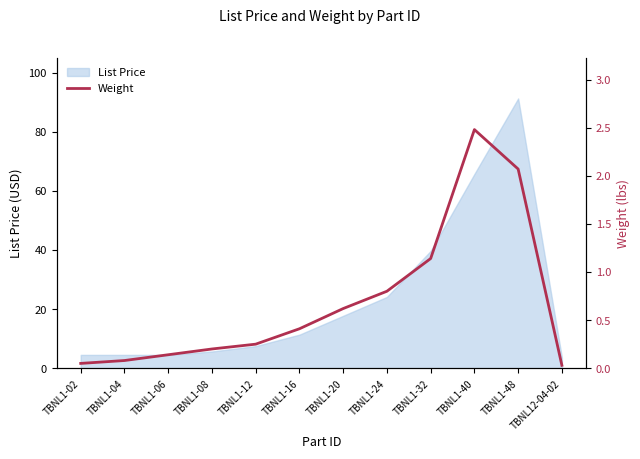

True or false: the data shows 0.1 at TBNL1-02.

False